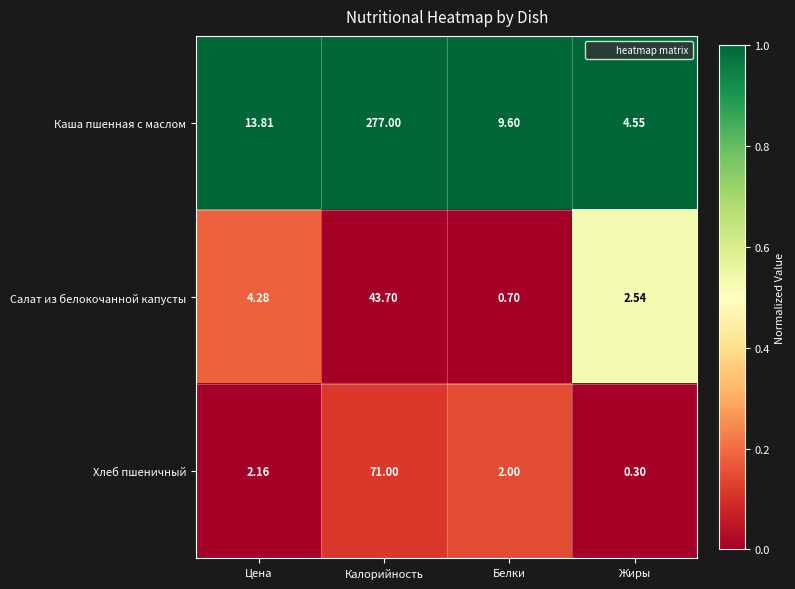

Which series changed the most between Цена and Жиры?

Каша пшенная с маслом